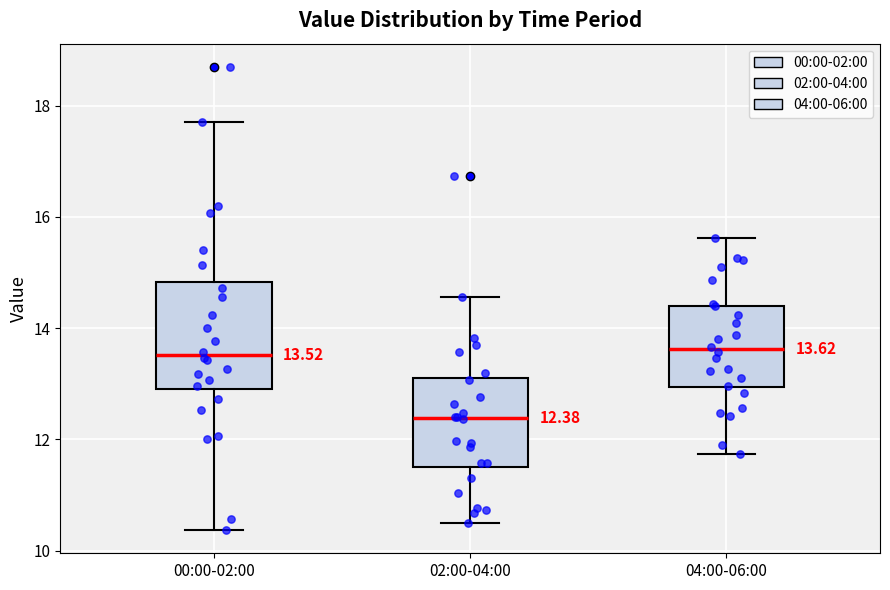

Which box's median line is the lowest?

02:00-04:00